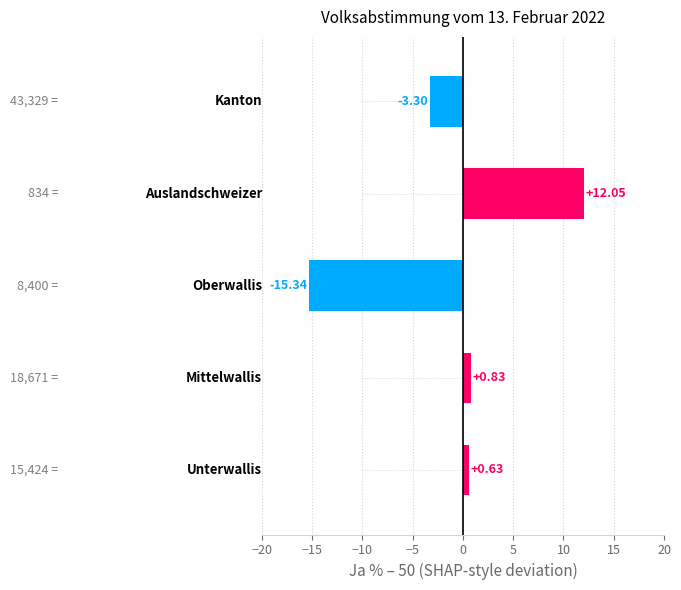

What is the average value?

-1.0